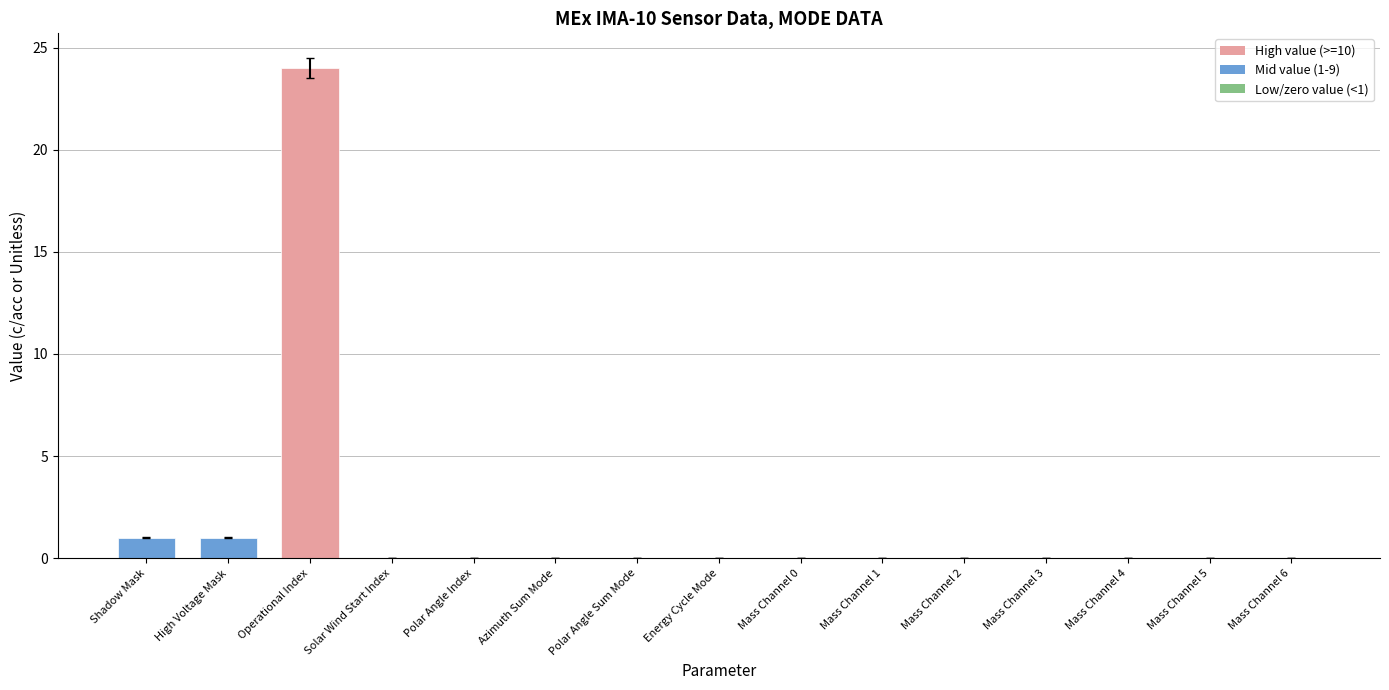

What is the maximum value shown in the chart?

24